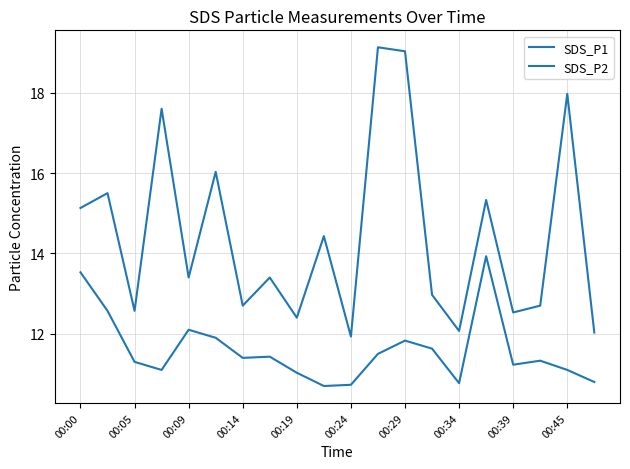

Rank the series by their average value, from highest to lowest.

SDS_P1, SDS_P2